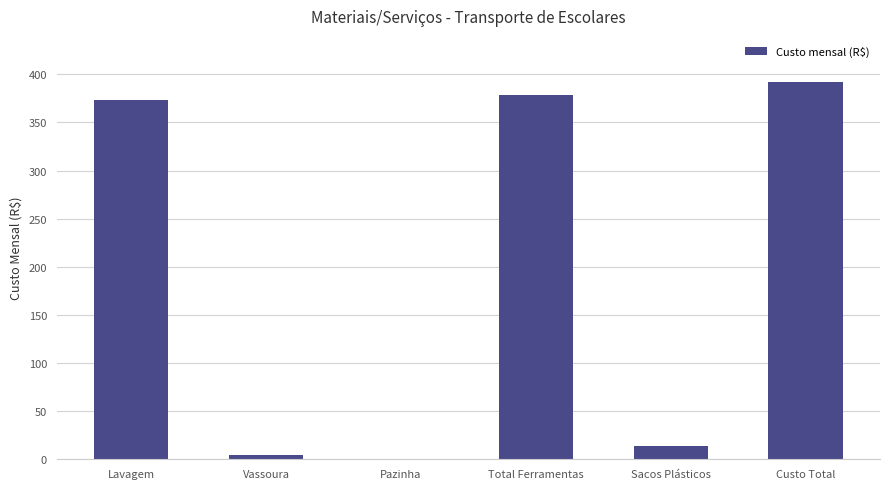

Where is the data nearest to the value 196?

Lavagem